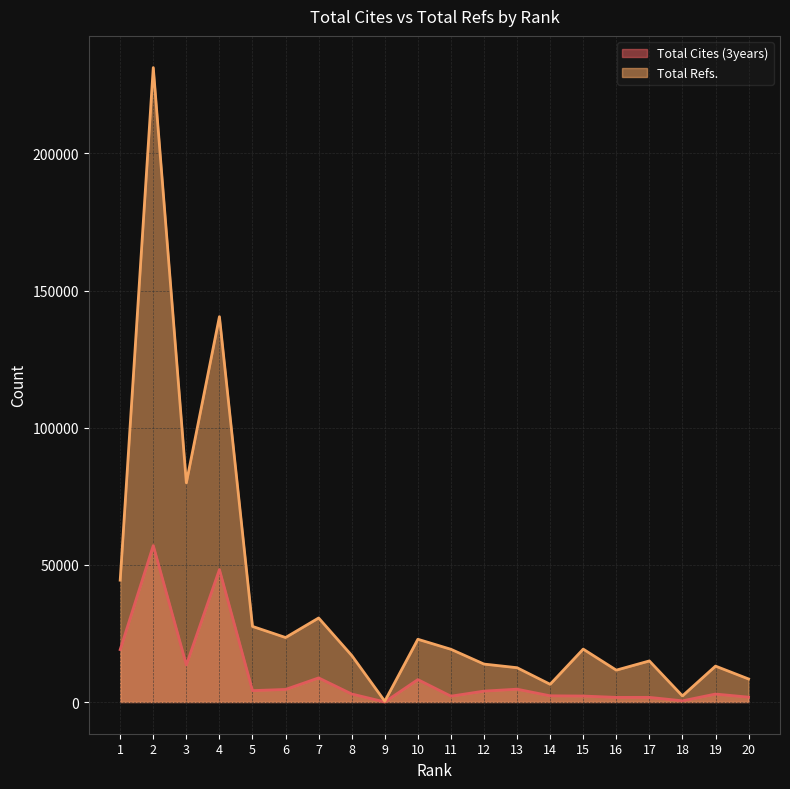

At which label is Total Refs. closest to 115790?

4